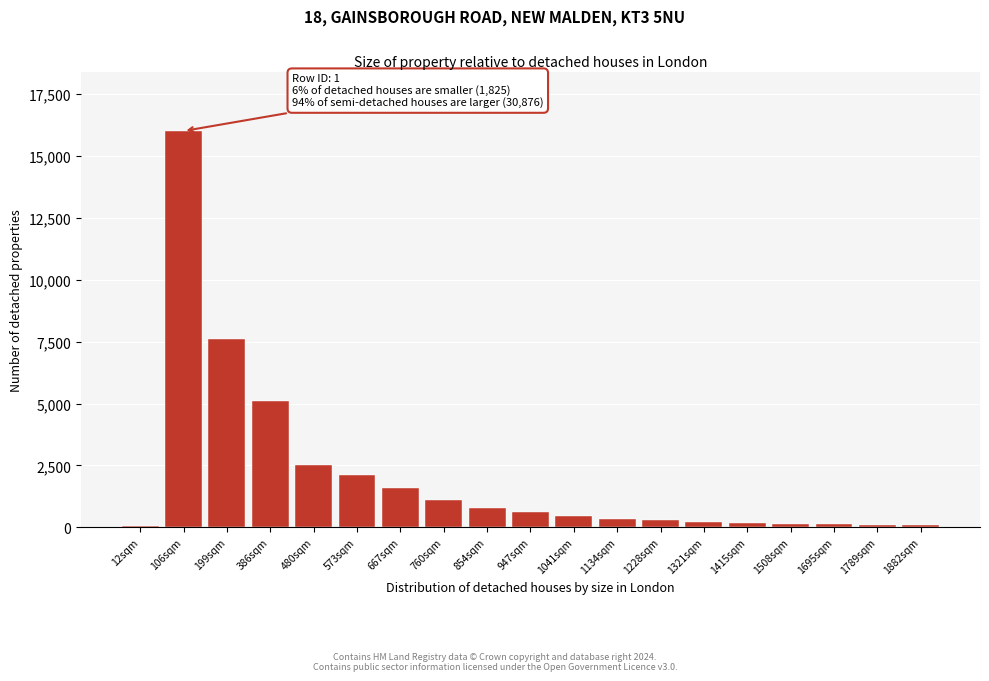

At which label is the value closest to 8025?

199sqm